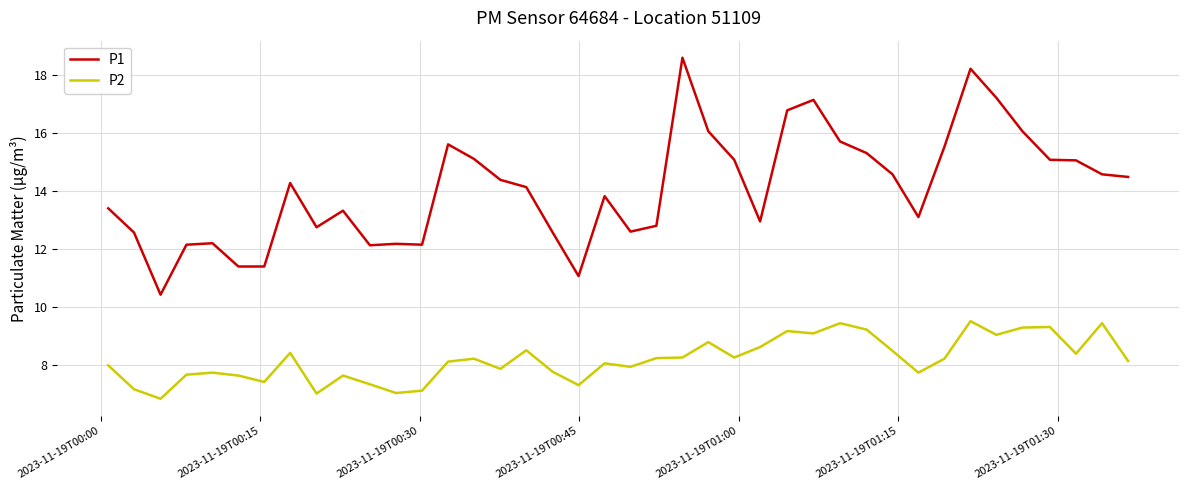

Rank the series by their maximum value, from lowest to highest.

P2, P1